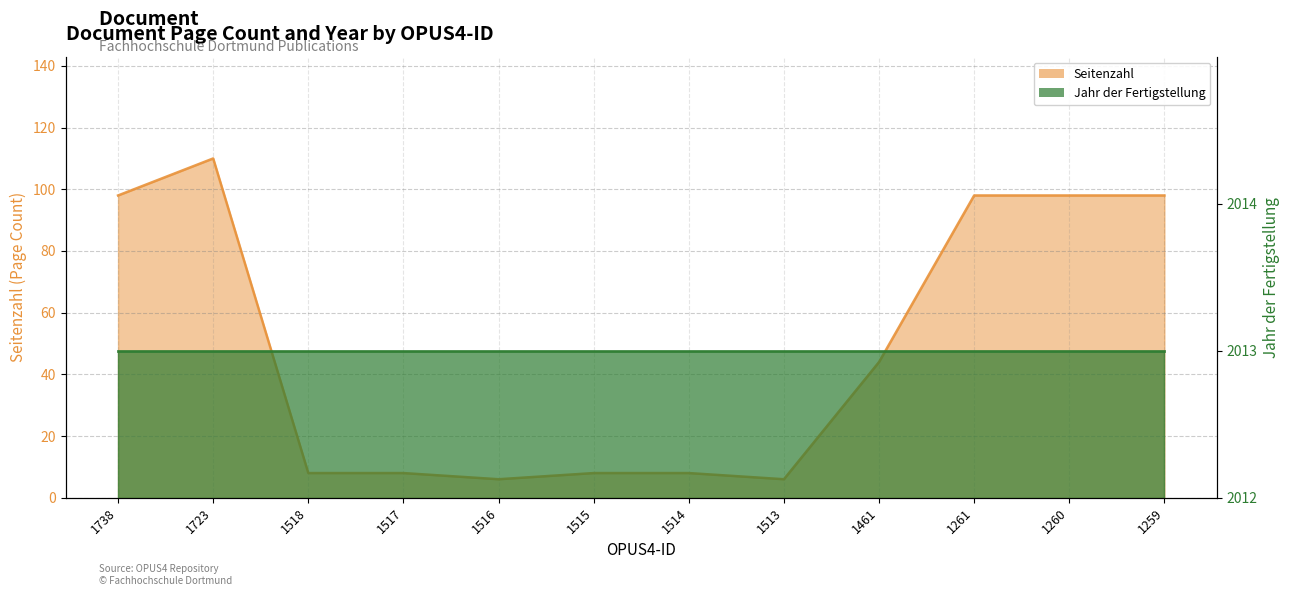

Which has a higher value, 1461 or 1514?

1461